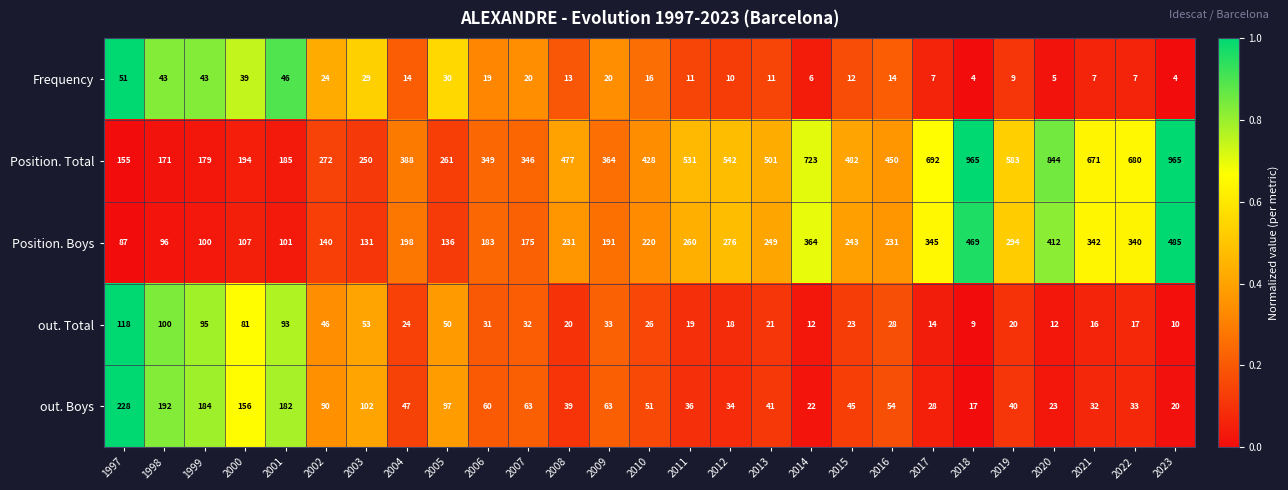

What is the difference between the highest and lowest values at 1999?

141